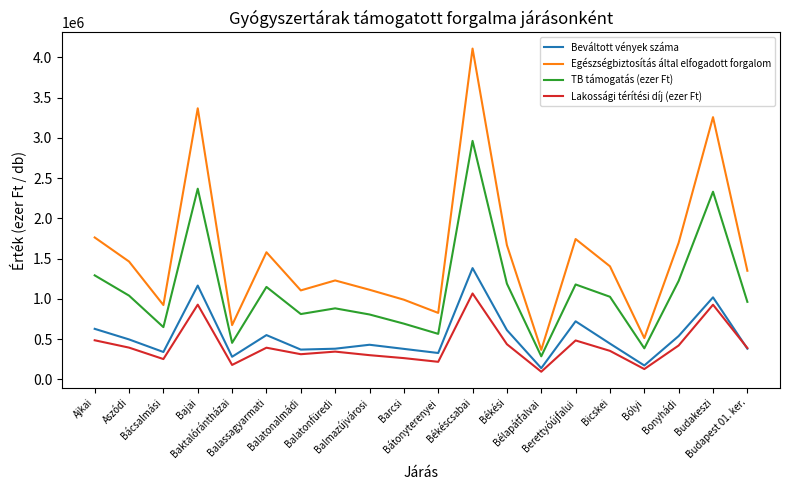

True or false: TB támogatás (ezer Ft) and Egészségbiztosítás által elfogadott forgalom intersect in this chart.

False